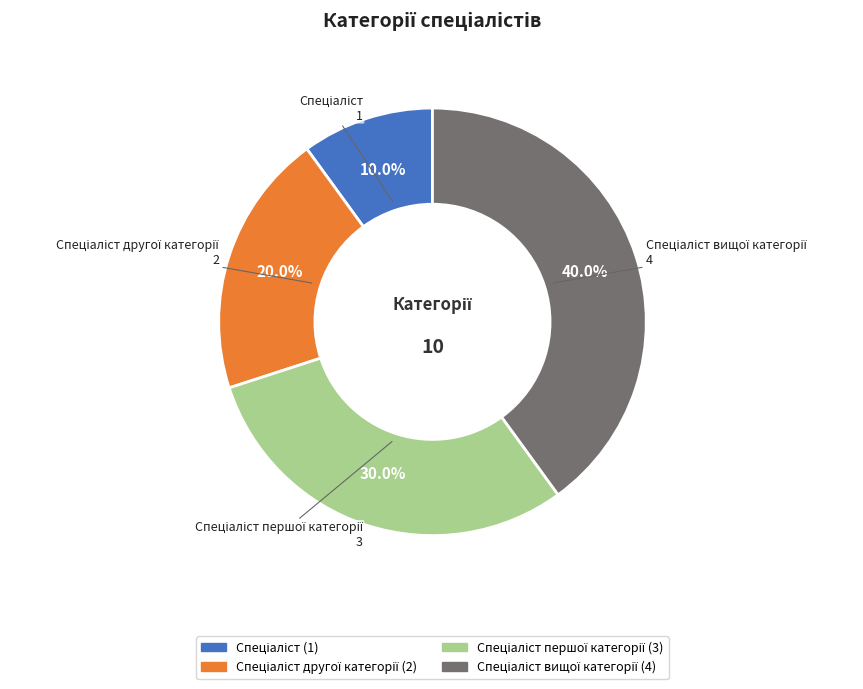

Is there any slice that represents more than half of the pie?

No